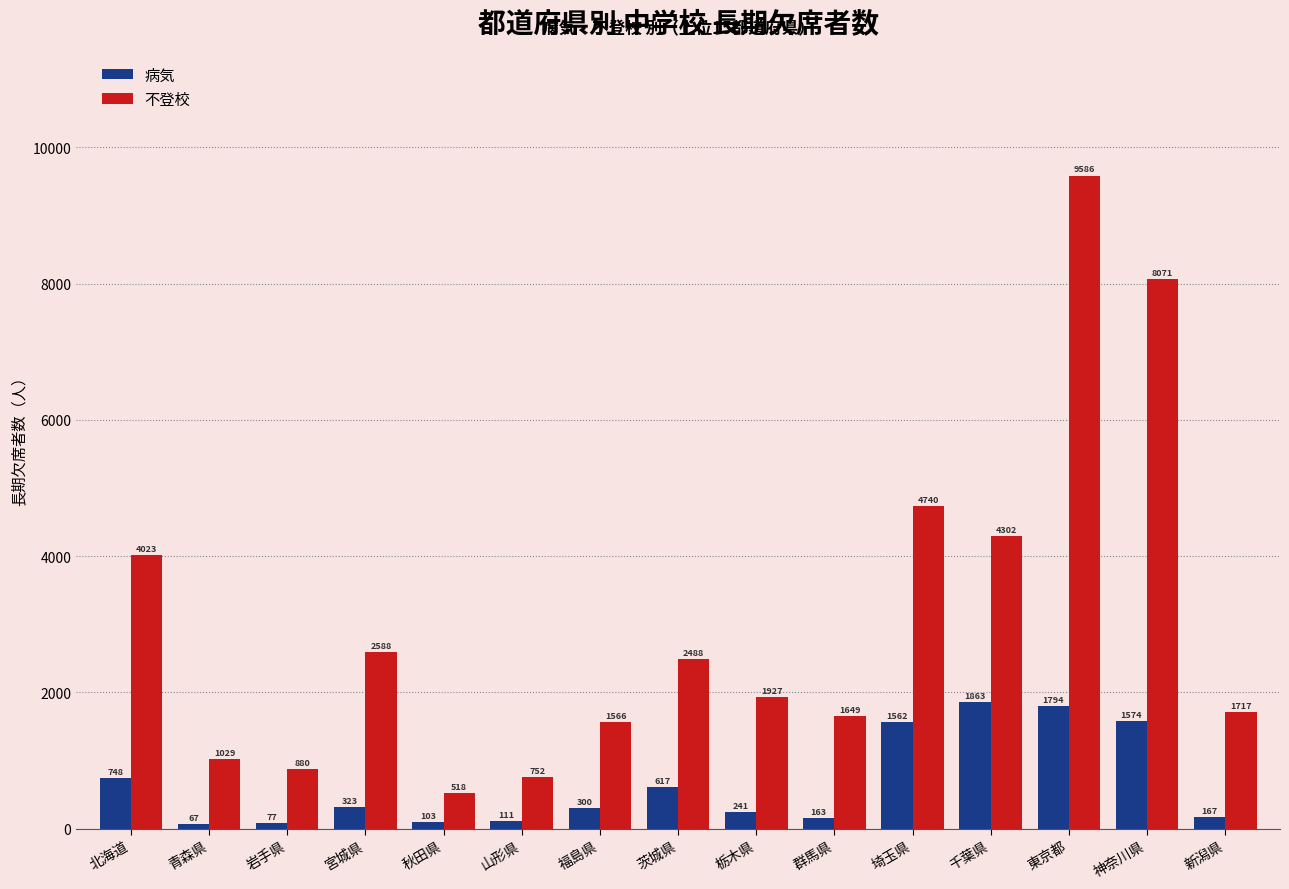

The value of 不登校 at 宮城県 is 853. True or false?

False